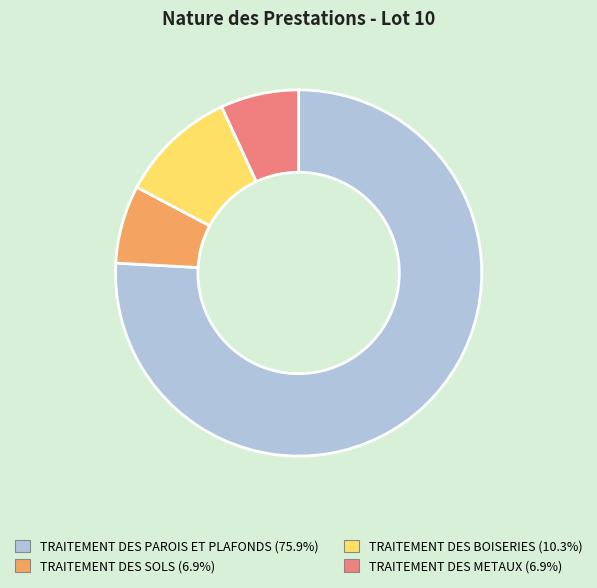

Combined, do TRAITEMENT DES BOISERIES and TRAITEMENT DES PAROIS ET PLAFONDS account for over 50%?

Yes